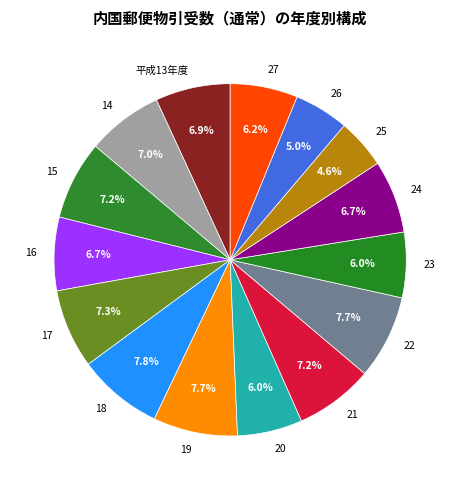

Which has a higher value, 26 or 16?

16